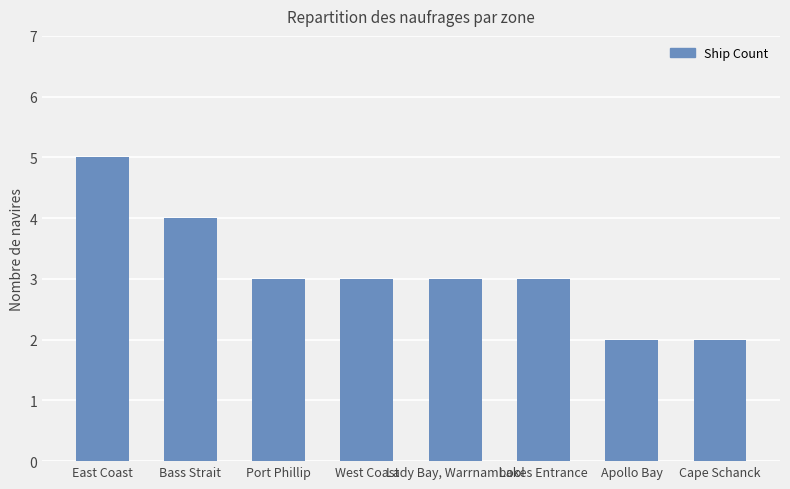

What position from the left is Lakes Entrance?

6